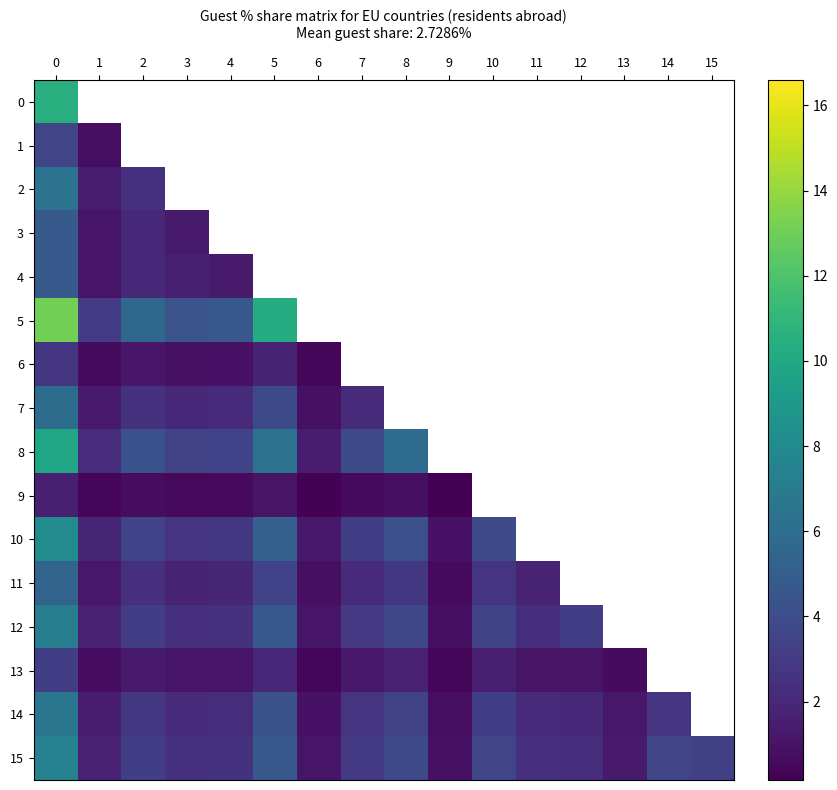

What is the total value across all series at 0?

101.2